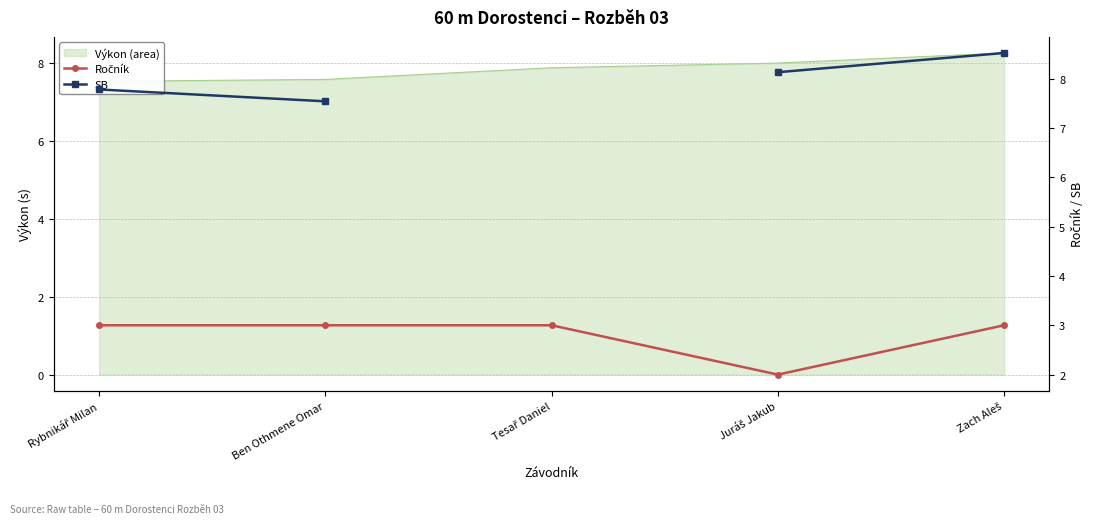

What is the label of the 3rd point from the left?

Tesař Daniel